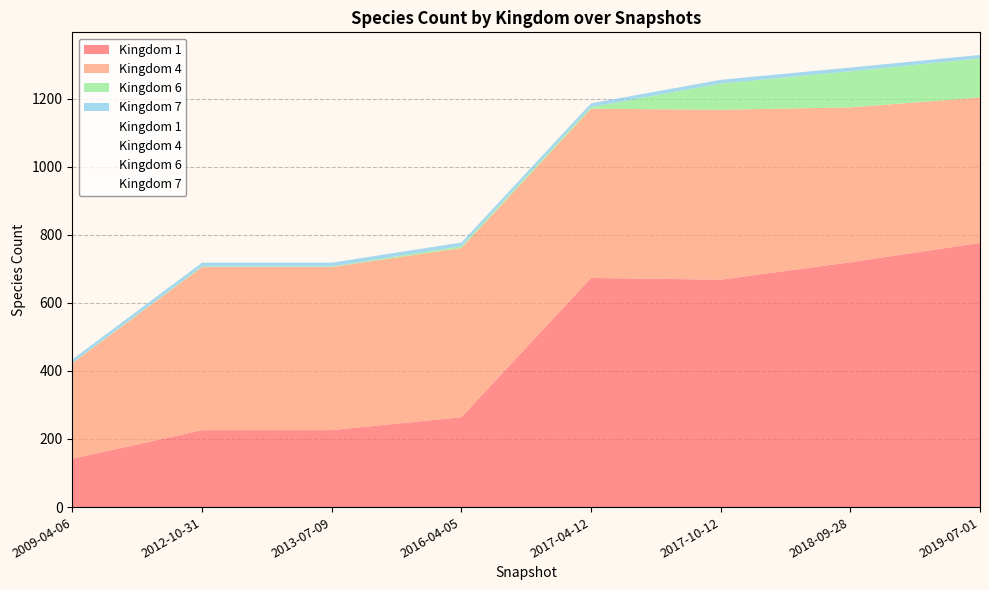

What is the minimum value shown in the chart?

1